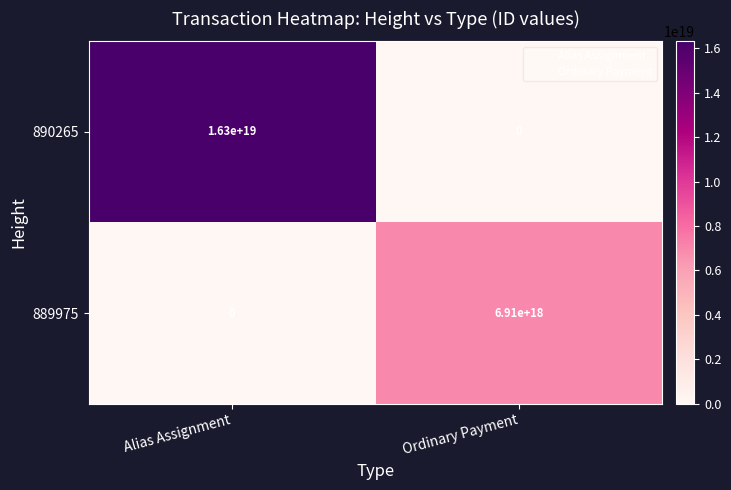

The value of 890265 at Ordinary Payment is 9713031648802842624. True or false?

False